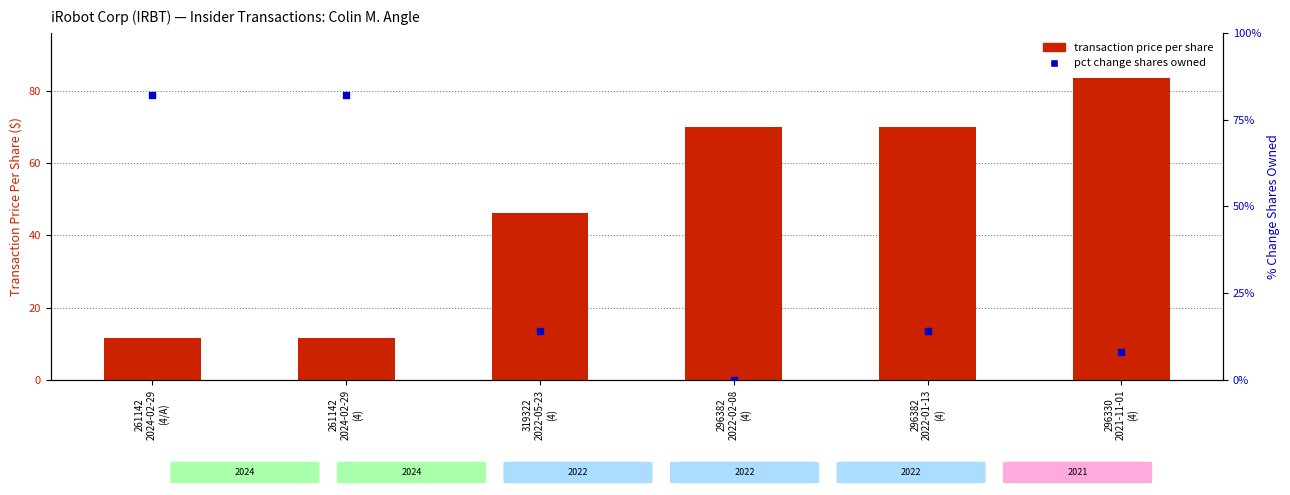

At which category is the sum across all series the highest?

261142
2024-02-29
(4/A)